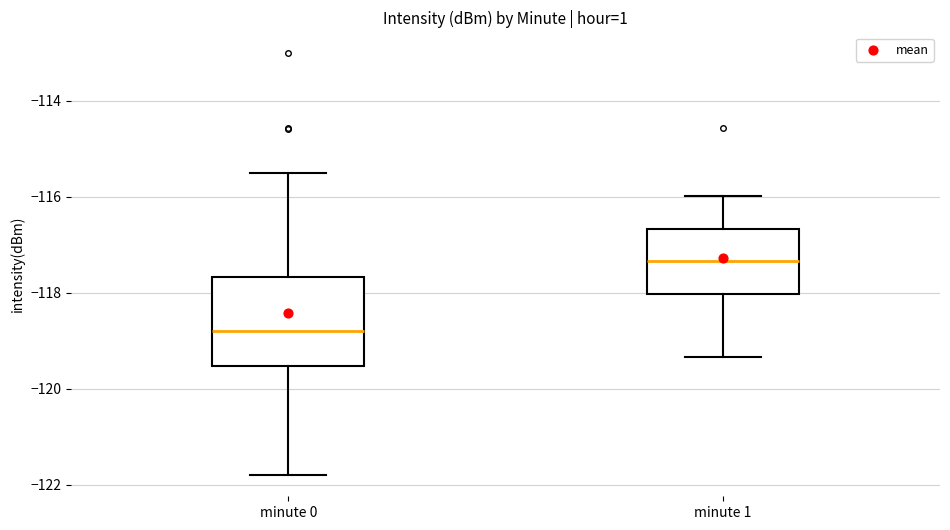

Comparing the boxes themselves (not the whiskers), which one is the tallest?

minute 0